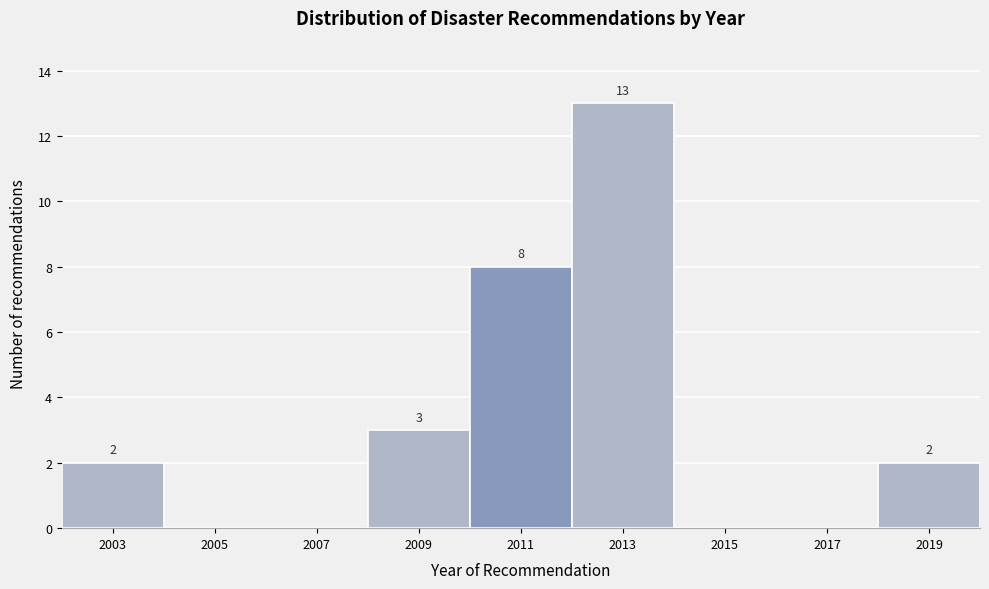

Reading left to right, extract all data points from this chart.

2003=2	2005=0	2007=0	2009=3	2011=8	2013=13	2015=0	2017=0	2019=2